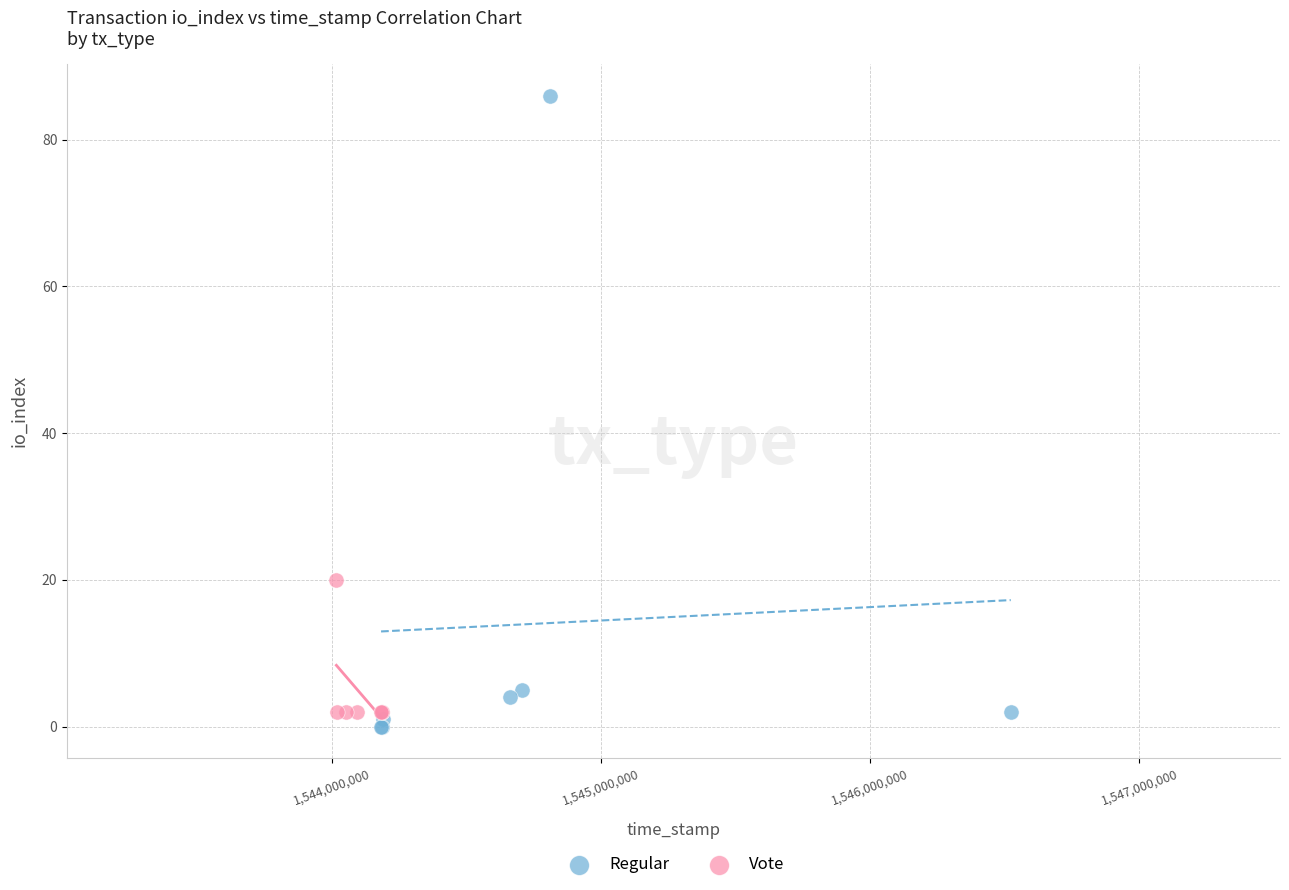

Which series has the largest Y range (max minus min)?

Regular